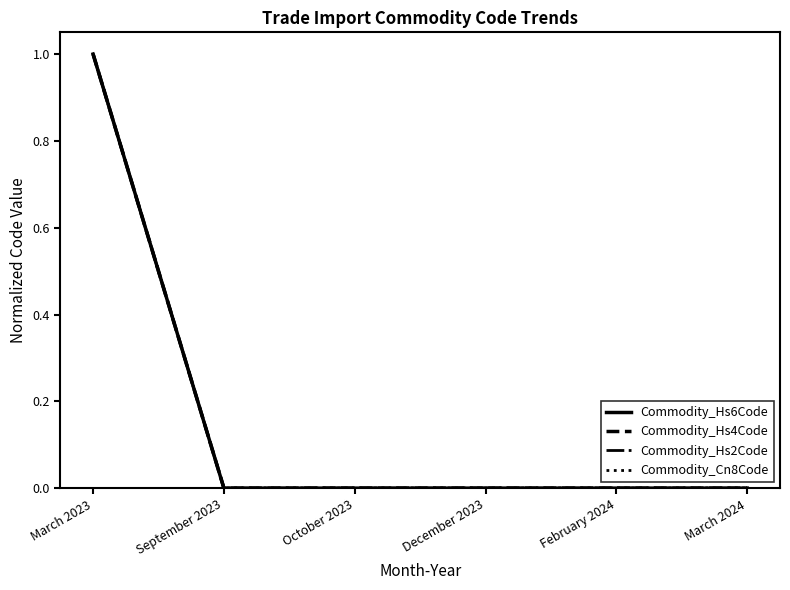

What is the label of the 5th point from the left?

February 2024